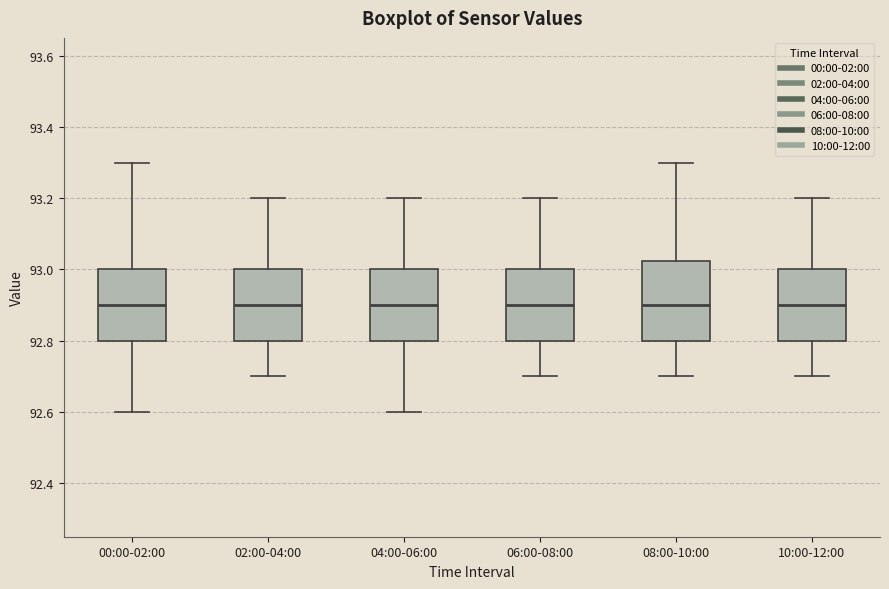

Which box is the tallest, from its lower edge to its upper edge?

08:00-10:00